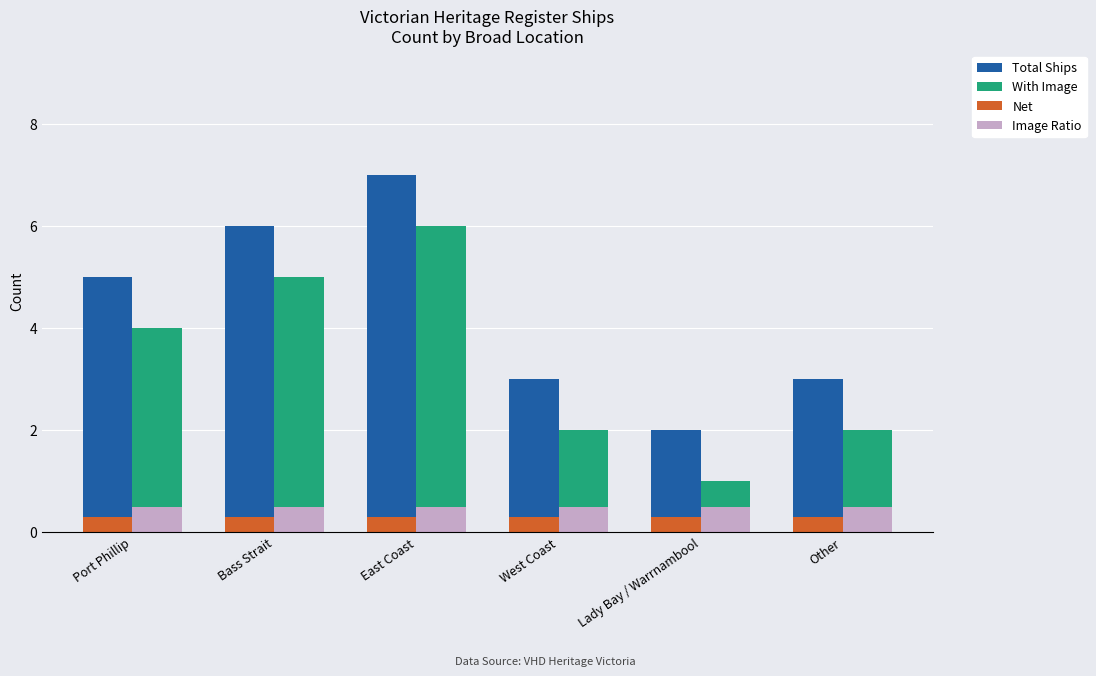

Reading right to left, transcribe all the data shown in this chart.

Total Ships: Other=3.0	Lady Bay / Warrnambool=2.0	West Coast=3.0	East Coast=7.0	Bass Strait=6.0	Port Phillip=5.0
With Image: Other=2.0	Lady Bay / Warrnambool=1.0	West Coast=2.0	East Coast=6.0	Bass Strait=5.0	Port Phillip=4.0
Net: Other=0.3	Lady Bay / Warrnambool=0.3	West Coast=0.3	East Coast=0.3	Bass Strait=0.3	Port Phillip=0.3
Image Ratio: Other=0.5	Lady Bay / Warrnambool=0.5	West Coast=0.5	East Coast=0.5	Bass Strait=0.5	Port Phillip=0.5